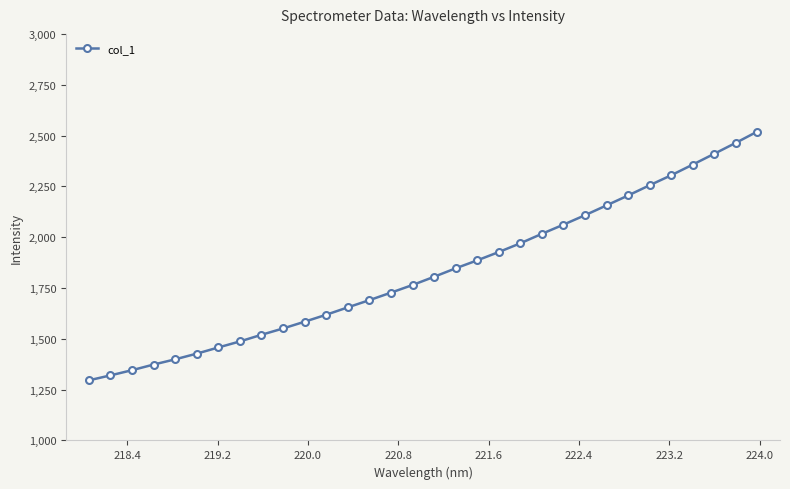

What is the value of the 32nd point from the left?

2519.8